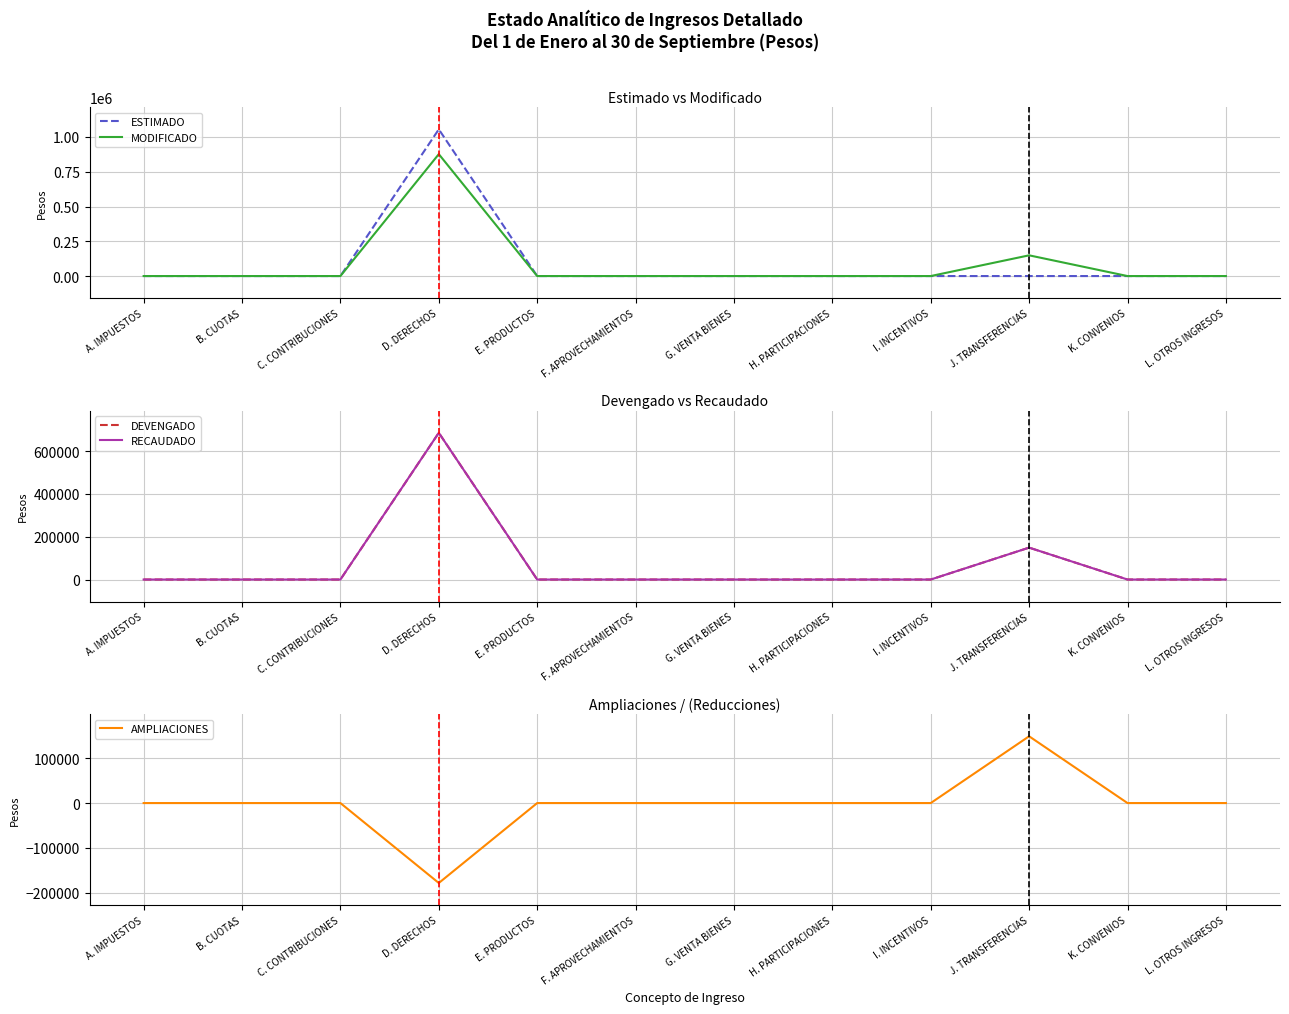

What are all the series names shown in the legend?

ESTIMADO, MODIFICADO, DEVENGADO, RECAUDADO, AMPLIACIONES